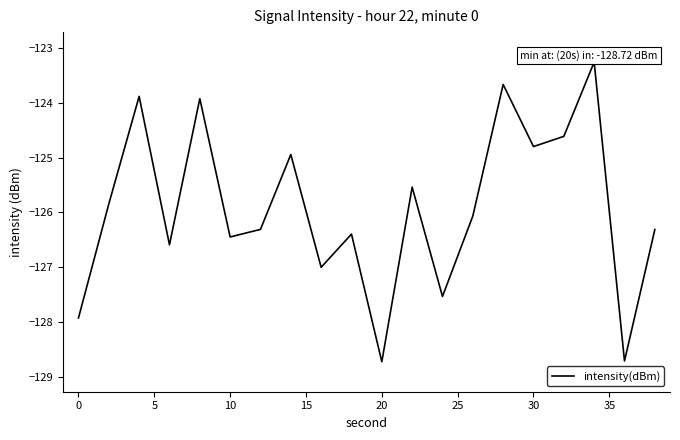

What is the minimum value shown in the chart?

-128.7